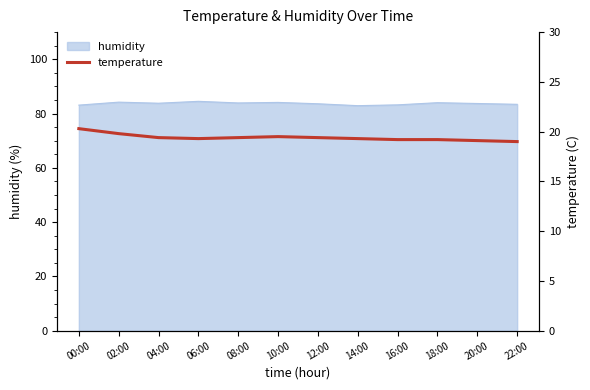

Reading right to left, extract all data points from this chart.

22:00=19.0	20:00=19.1	18:00=19.2	16:00=19.2	14:00=19.3	12:00=19.4	10:00=19.5	08:00=19.4	06:00=19.3	04:00=19.4	02:00=19.8	00:00=20.3